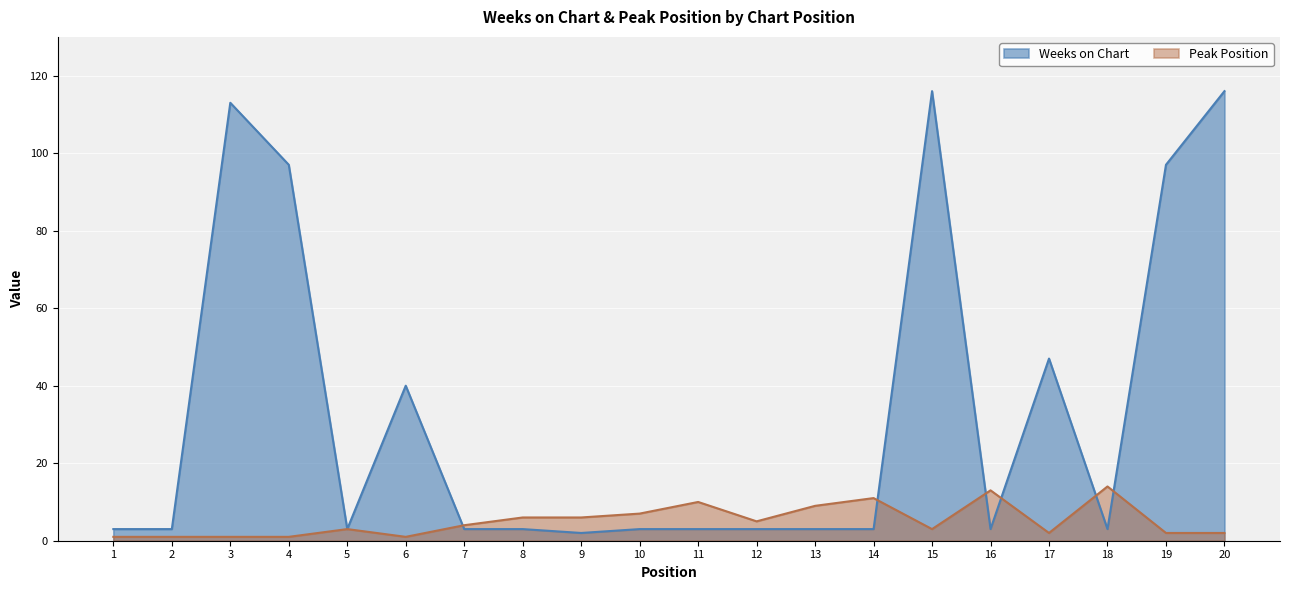

At which category does Weeks on Chart reach its first local peak?

3